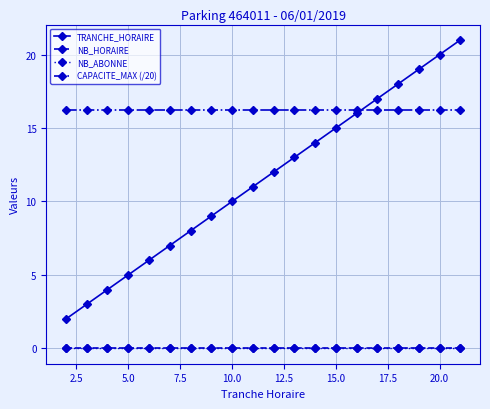

Is this an area chart (filled region under the line)?

No